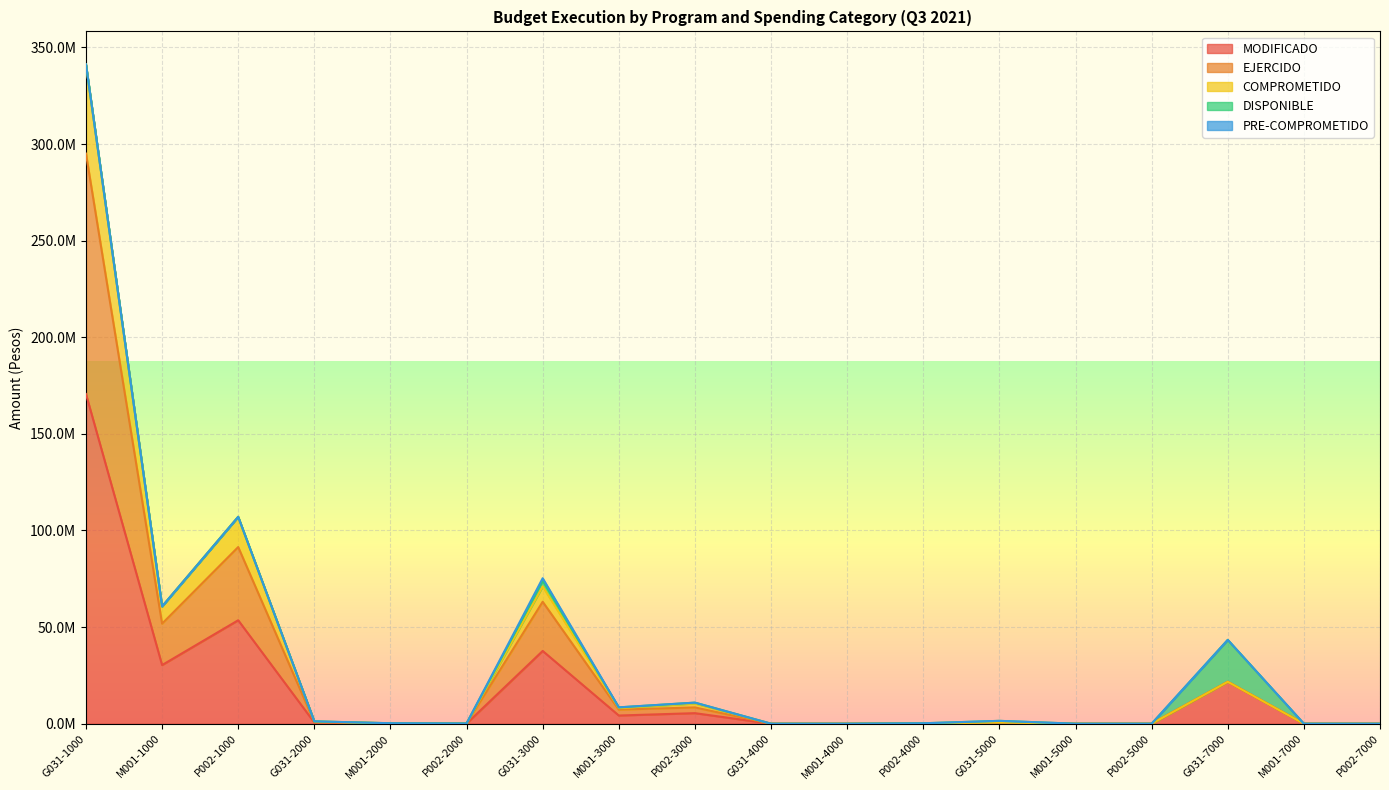

What is the greatest value displayed?

341250490.4